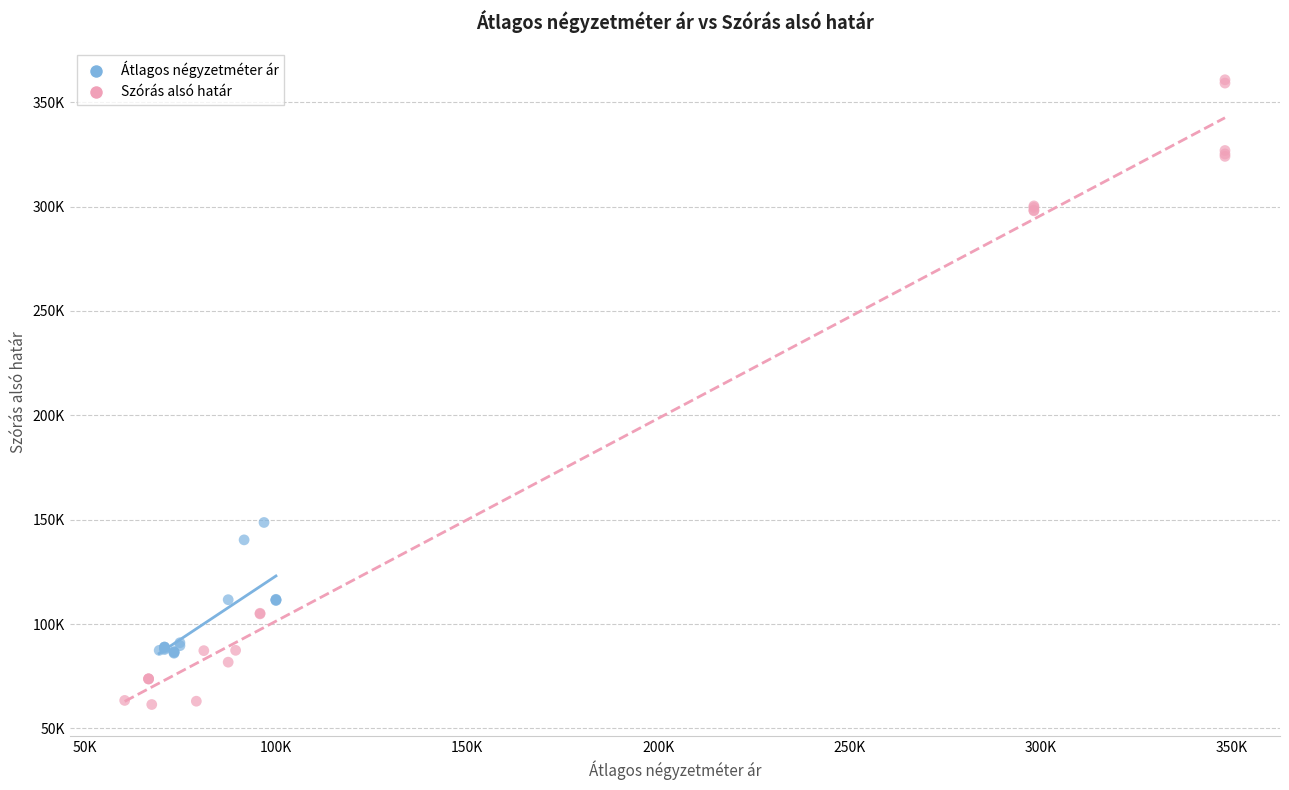

Which series contains the lowest Y value?

Szórás alsó határ